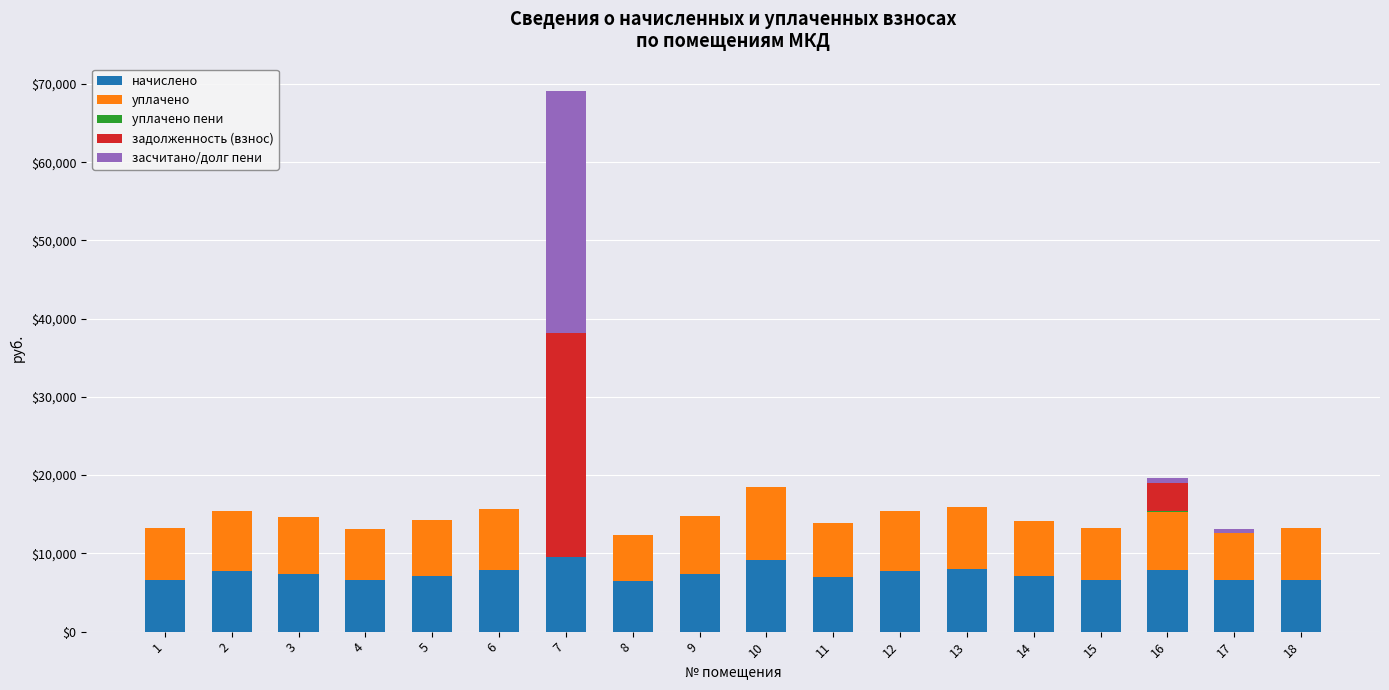

What is the highest value of the начислено series?

9507.8